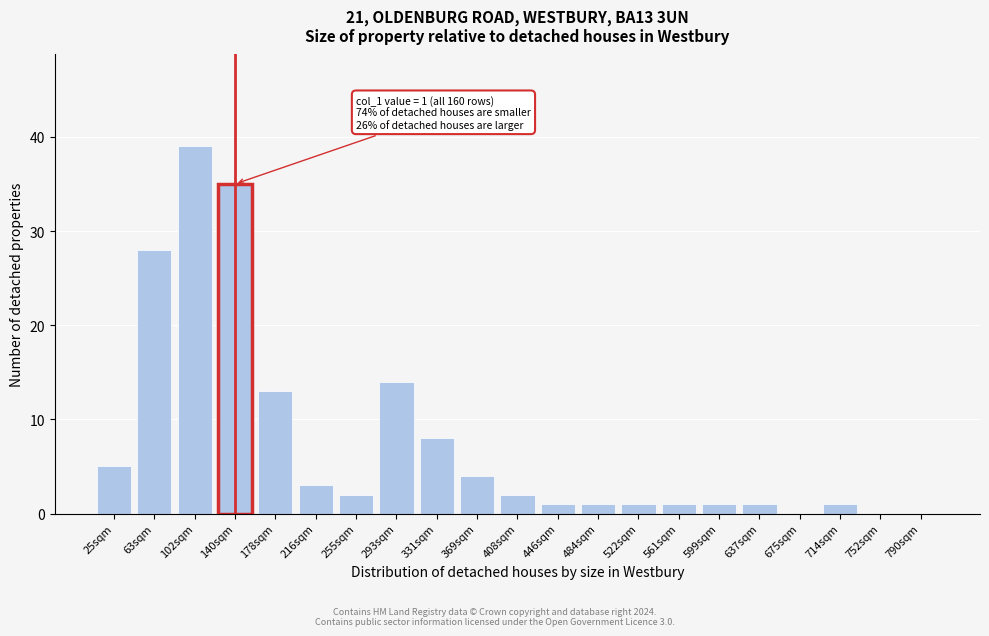

Reading left to right, list all the values displayed in this chart.

25sqm=5	63sqm=28	102sqm=39	140sqm=35	178sqm=13	216sqm=3	255sqm=2	293sqm=14	331sqm=8	369sqm=4	408sqm=2	446sqm=1	484sqm=1	522sqm=1	561sqm=1	599sqm=1	637sqm=1	675sqm=0	714sqm=1	752sqm=0	790sqm=0